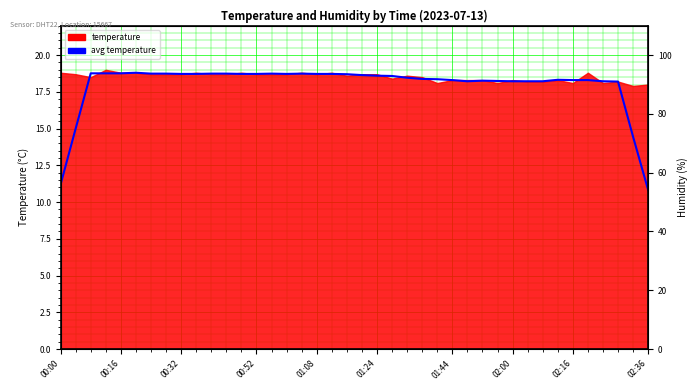

Reading right to left, transcribe all the data shown in this chart.

10.8	14.4	18.2	18.2	18.3	18.3	18.3	18.2	18.2	18.2	18.2	18.3	18.2	18.3	18.4	18.4	18.5	18.6	18.6	18.6	18.7	18.7	18.7	18.7	18.7	18.7	18.7	18.7	18.7	18.7	18.7	18.7	18.7	18.7	18.8	18.8	18.8	18.8	15.0	11.2